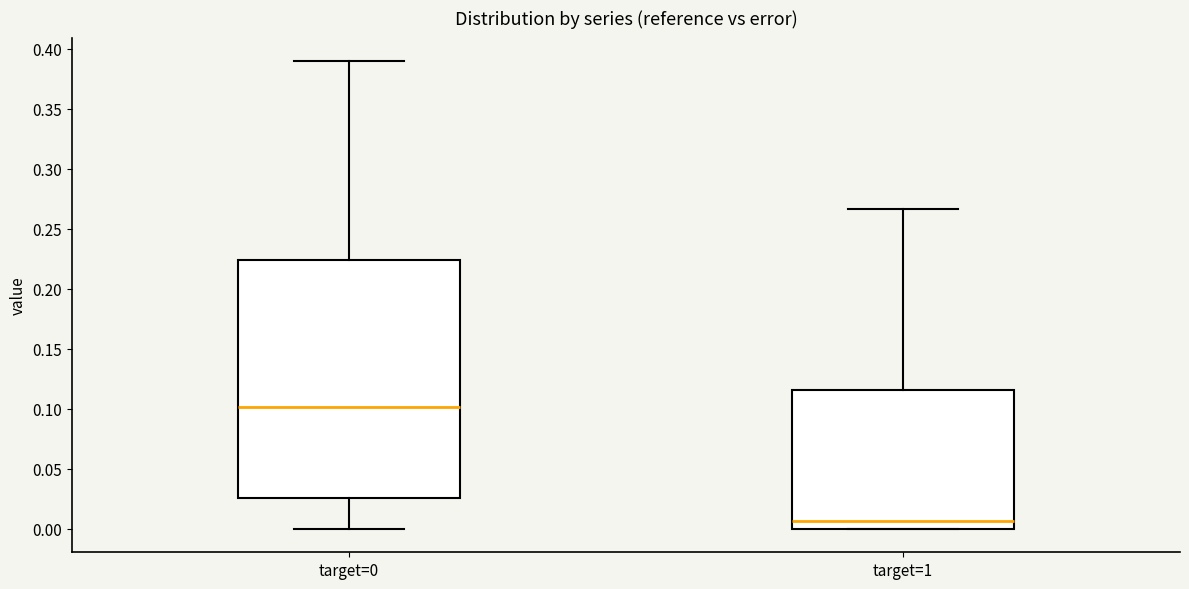

Reading left to right, read every box against the y-axis: the position of its median line, the range the box covers, and the ends of its whiskers. The values are not printed on the chart, so give them approximately, as read against the axis.

target=0: median 0.100, box 0.025 to 0.225, whiskers 0.000 to 0.390
target=1: median 0.005, box 0.000 to 0.115, whiskers 0.000 to 0.265